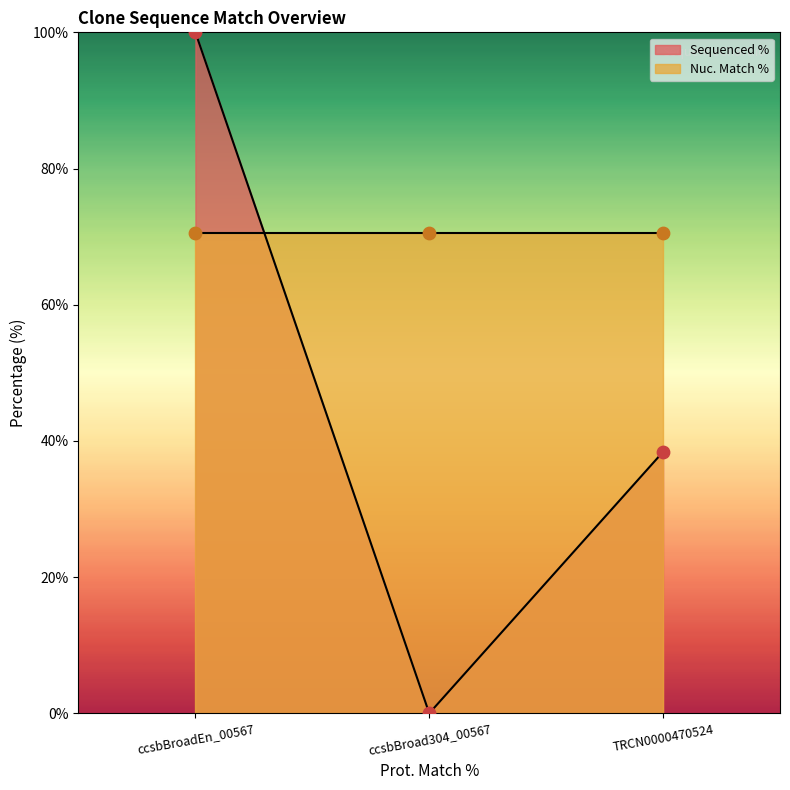

Between TRCN0000470524 and ccsbBroadEn_00567, which is larger?

ccsbBroadEn_00567